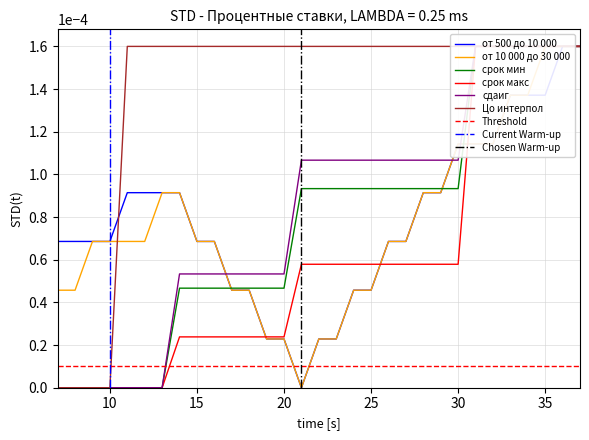

Reading right to left, what are all the values shown in this chart?

от 500 до 10 000: 0.0	0.0	0.0	0.0	0.0	0.0	0.0	0.0	0.0	0.0	0.0	0.0	0.0	0.0	0.0	0.0	0.0	0.0	0.0	0.0	0.0	0.0	0.0	0.0	0.0	0.0	0.0	0.0	0.0	0.0	0.0
от 10 000 до 30 000: 0.0	0.0	0.0	0.0	0.0	0.0	0.0	0.0	0.0	0.0	0.0	0.0	0.0	0.0	0.0	0.0	0.0	0.0	0.0	0.0	0.0	0.0	0.0	0.0	0.0	0.0	0.0	0.0	0.0	0.0	0.0
срок мин: 0.0	0.0	0.0	0.0	0.0	0.0	0.0	0.0	0.0	0.0	0.0	0.0	0.0	0.0	0.0	0.0	0.0	0.0	0.0	0.0	0.0	0.0	0.0	0.0	0.0	0.0	0.0	0.0	0.0	0.0	0.0
срок макс: 0.0	0.0	0.0	0.0	0.0	0.0	0.0	0.0	0.0	0.0	0.0	0.0	0.0	0.0	0.0	0.0	0.0	0.0	0.0	0.0	0.0	0.0	0.0	0.0	0.0	0.0	0.0	0.0	0.0	0.0	0.0
сдаиг: 0.0	0.0	0.0	0.0	0.0	0.0	0.0	0.0	0.0	0.0	0.0	0.0	0.0	0.0	0.0	0.0	0.0	0.0	0.0	0.0	0.0	0.0	0.0	0.0	0.0	0.0	0.0	0.0	0.0	0.0	0.0
Цо интерпол: 0.0	0.0	0.0	0.0	0.0	0.0	0.0	0.0	0.0	0.0	0.0	0.0	0.0	0.0	0.0	0.0	0.0	0.0	0.0	0.0	0.0	0.0	0.0	0.0	0.0	0.0	0.0	0.0	0.0	0.0	0.0